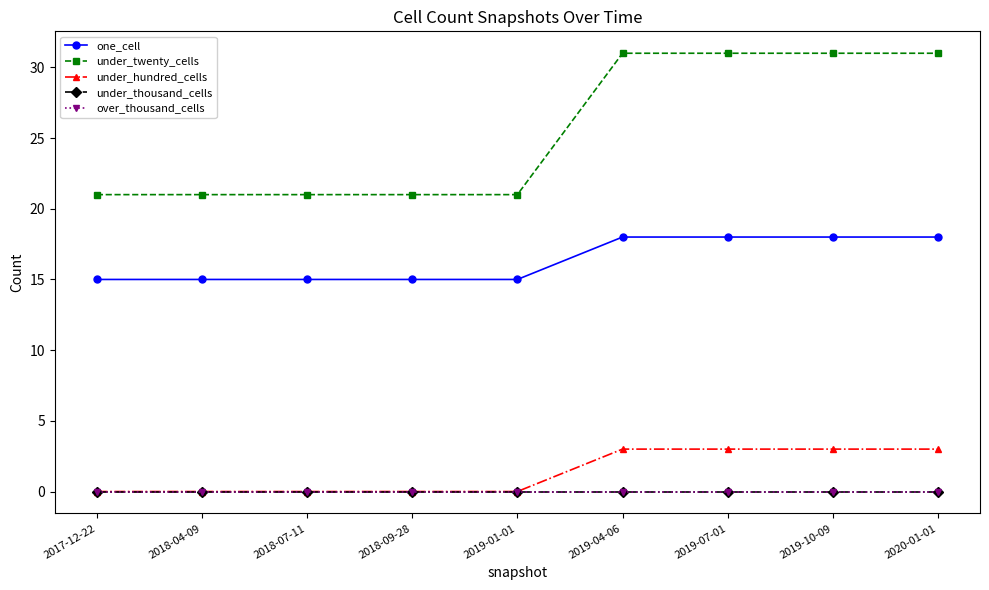

What is the label of the 1st point from the left?

2017-12-22